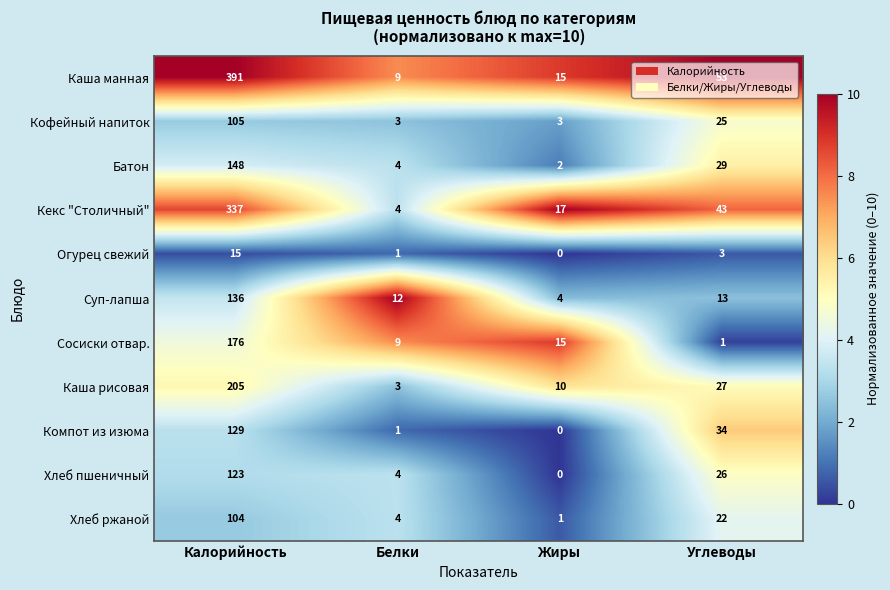

What is the highest value of the Огурец свежий series?

15